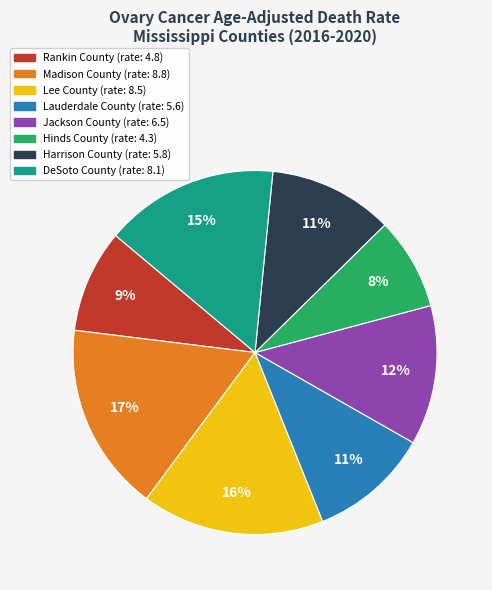

Does Harrison County represent more than half of the total?

No